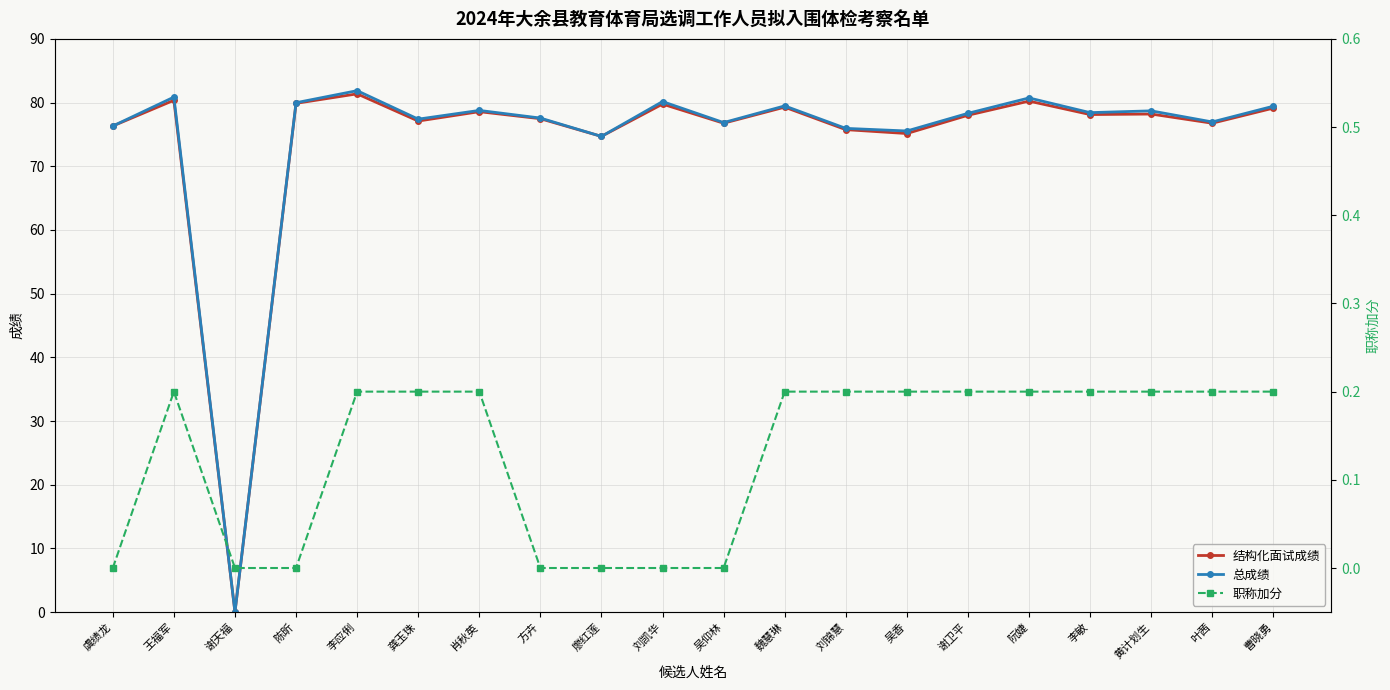

What is the sum of the 总成绩 values at 谢卫平 and 谢天福?

78.3